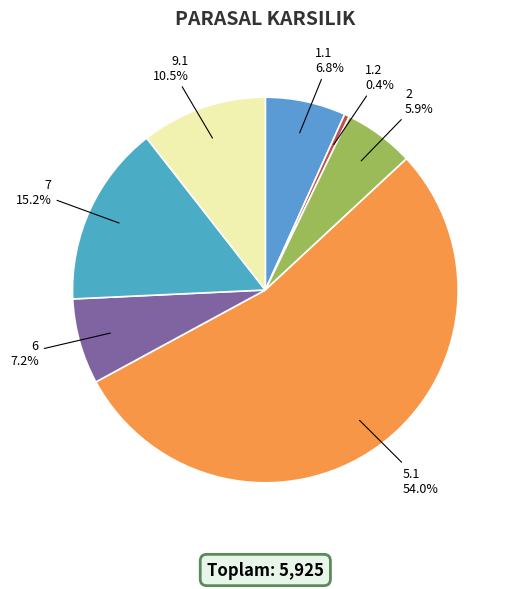

To the nearest percent, what is the difference between the 6 and 7 slice percentages?

8%